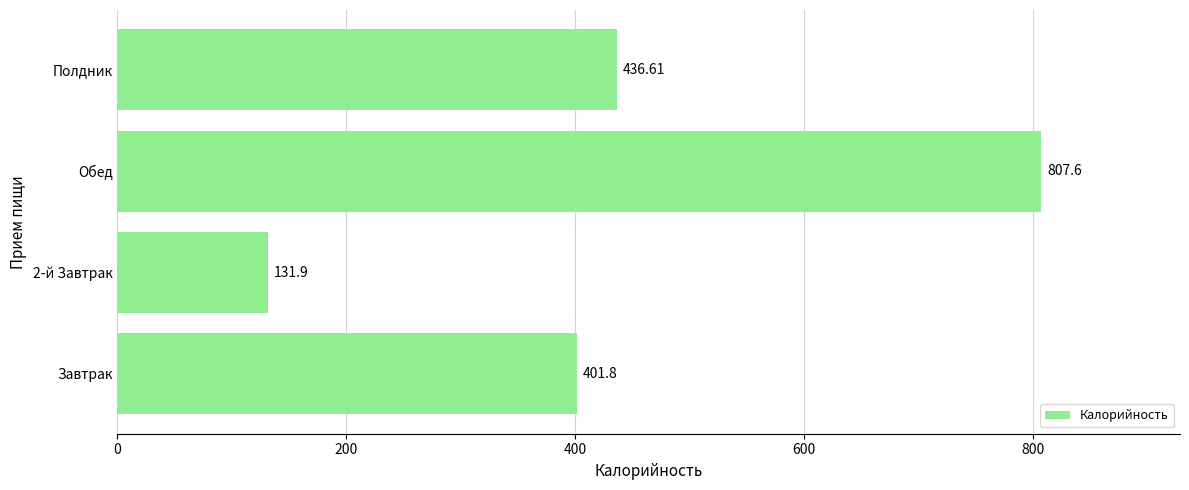

What is the greatest value displayed?

807.6